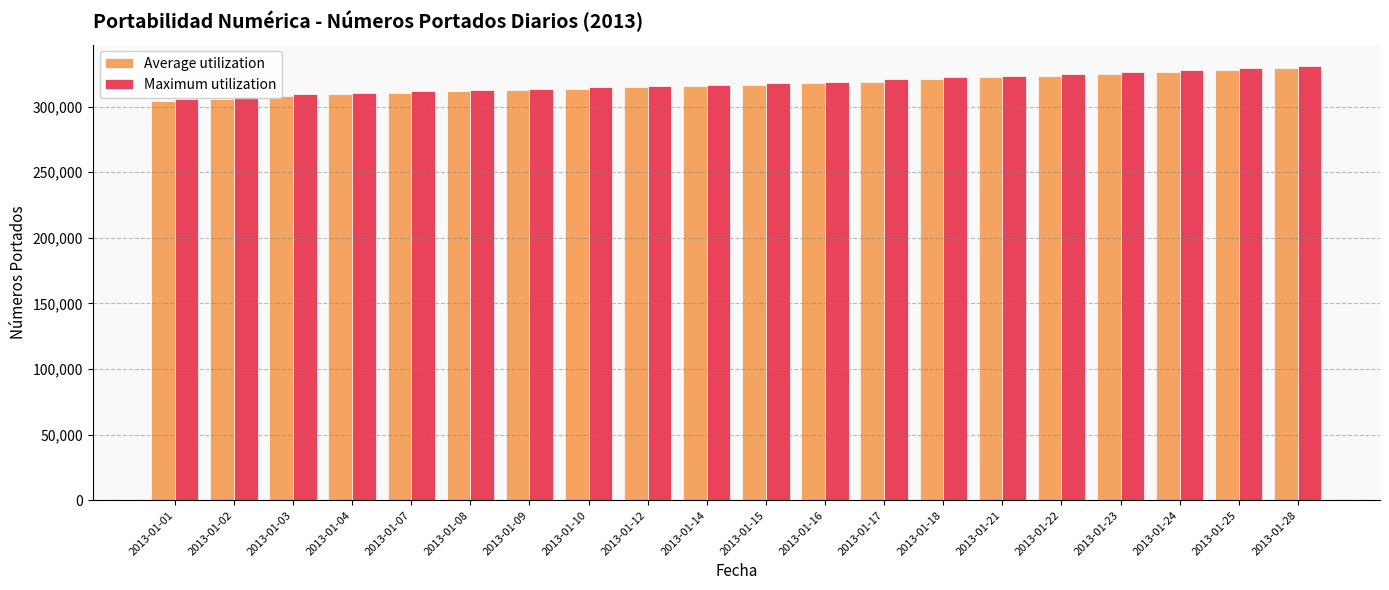

True or false: Maximum utilization has a value of 498673 at 2013-01-03.

False